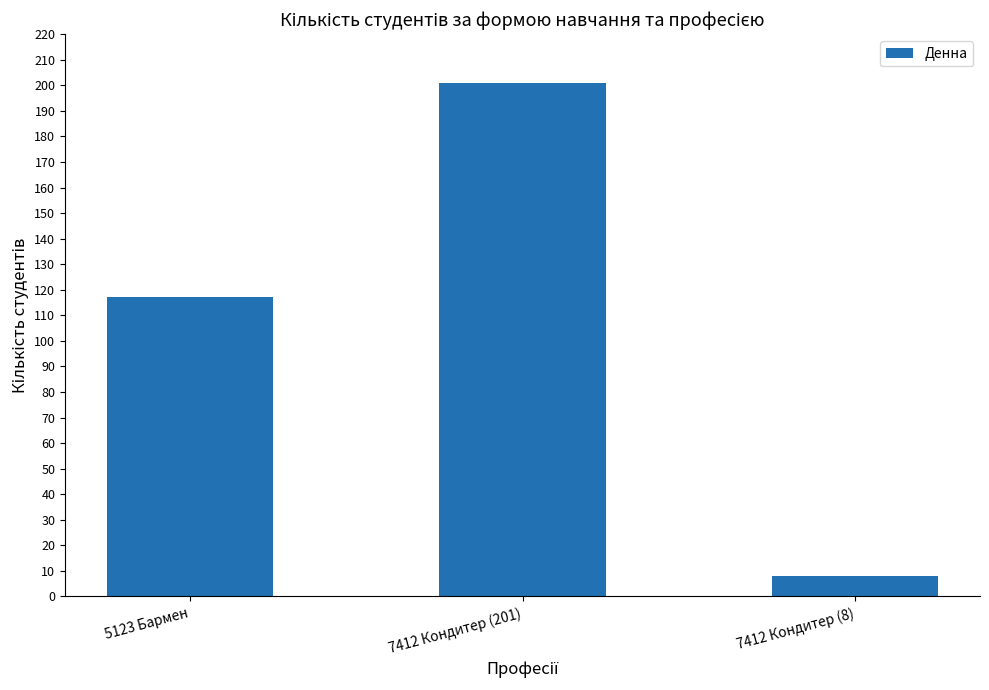

True or false: the data shows 165 at 5123 Бармен.

False